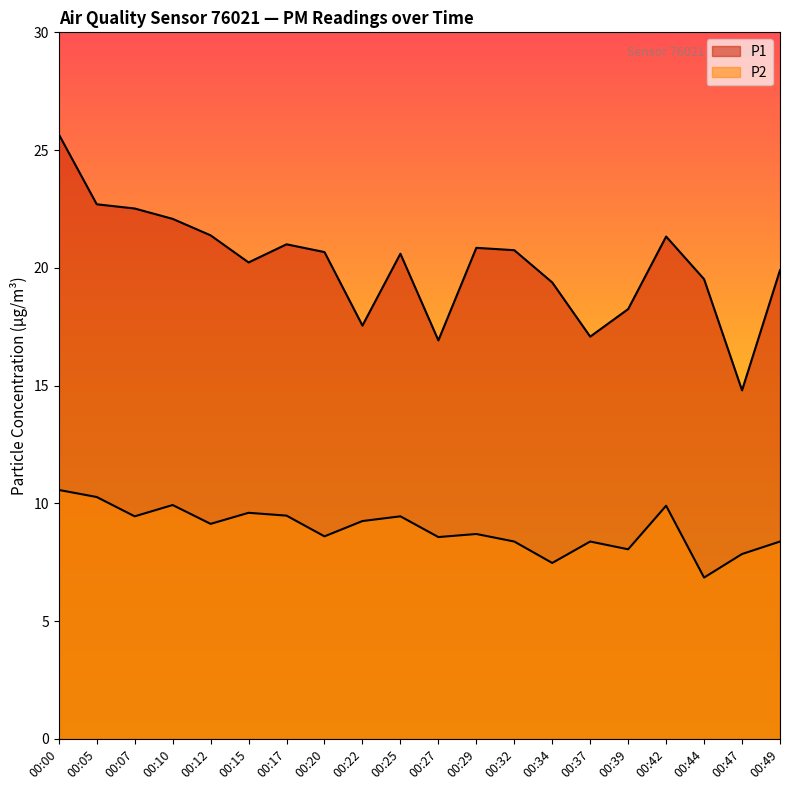

What is the greatest value displayed?

25.7